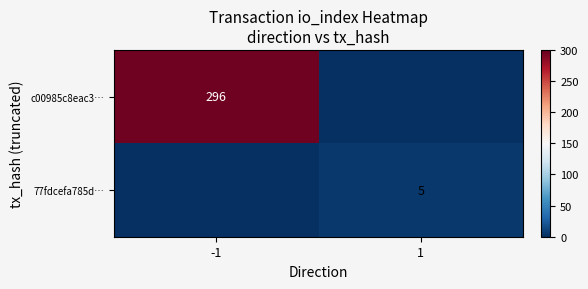

Between 1 and -1, which is larger?

-1